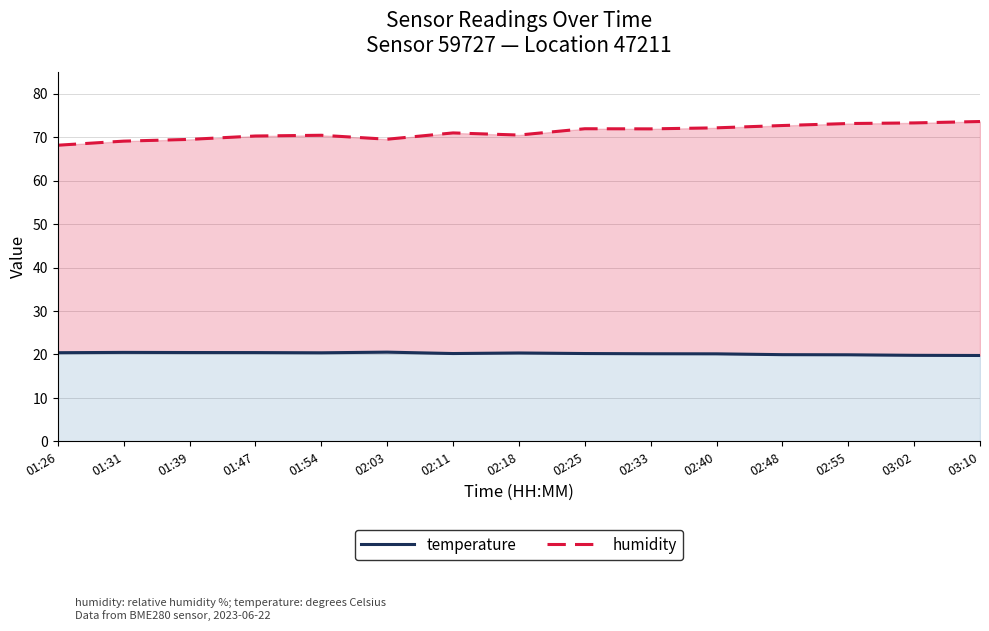

True or false: humidity has a value of 41.1 at 02:33.

False